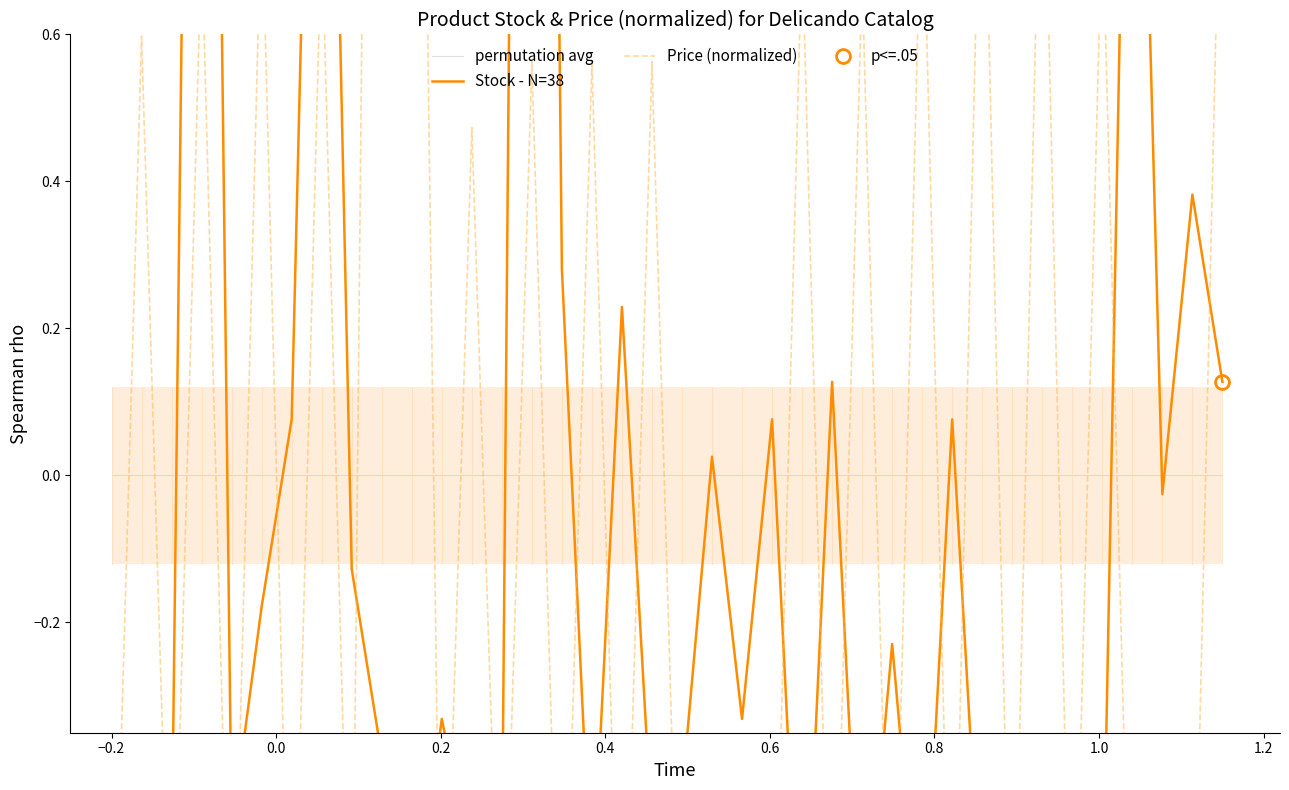

How many interior local peaks does the Price (normalized) series have?

17